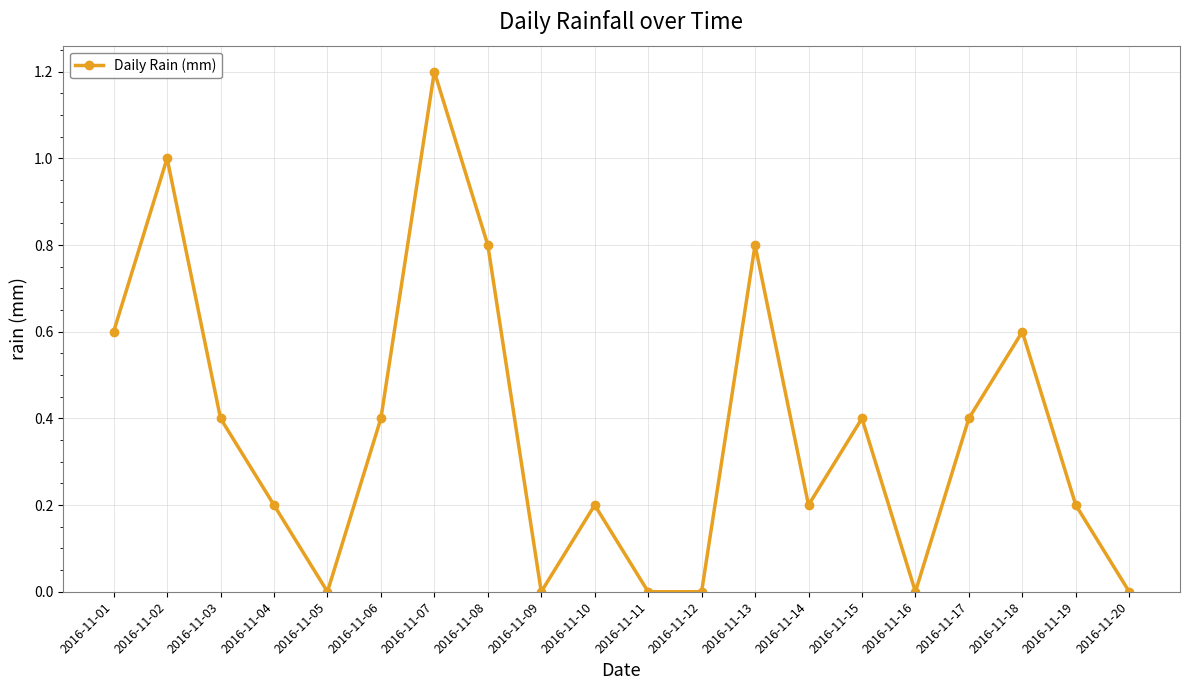

Where is the first local maximum?

2016-11-02